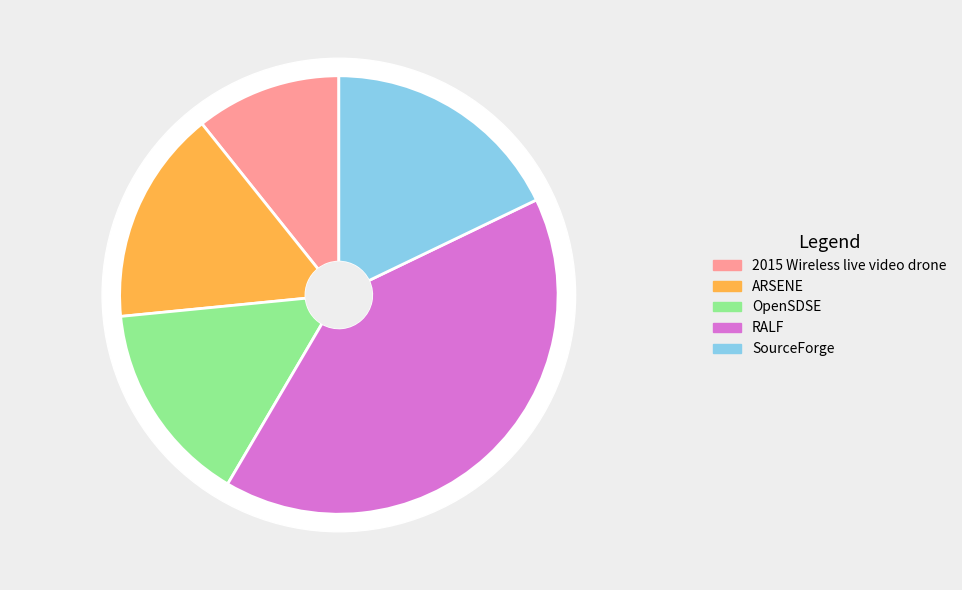

To the nearest percent, what is the average slice percentage?

20%